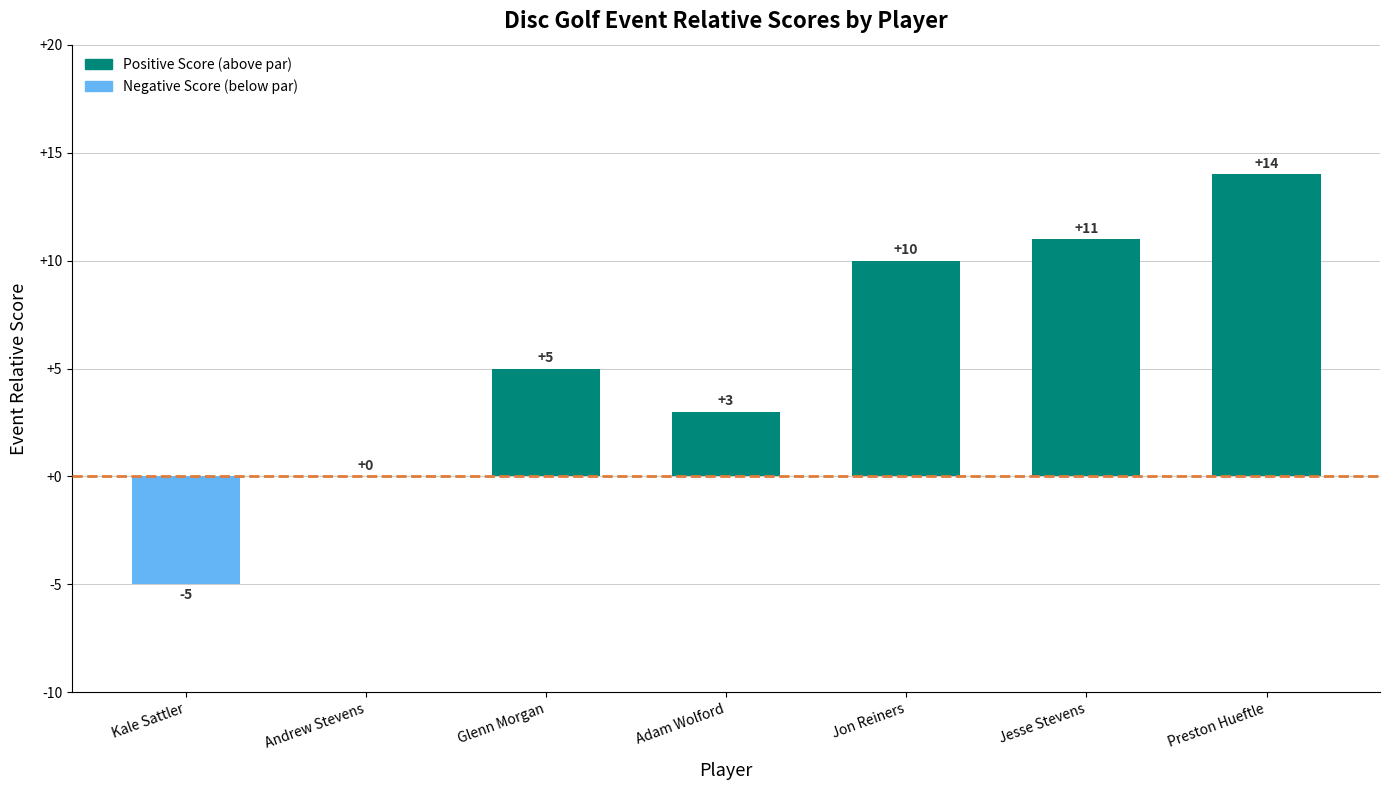

What is the approximate value at Adam Wolford?

3